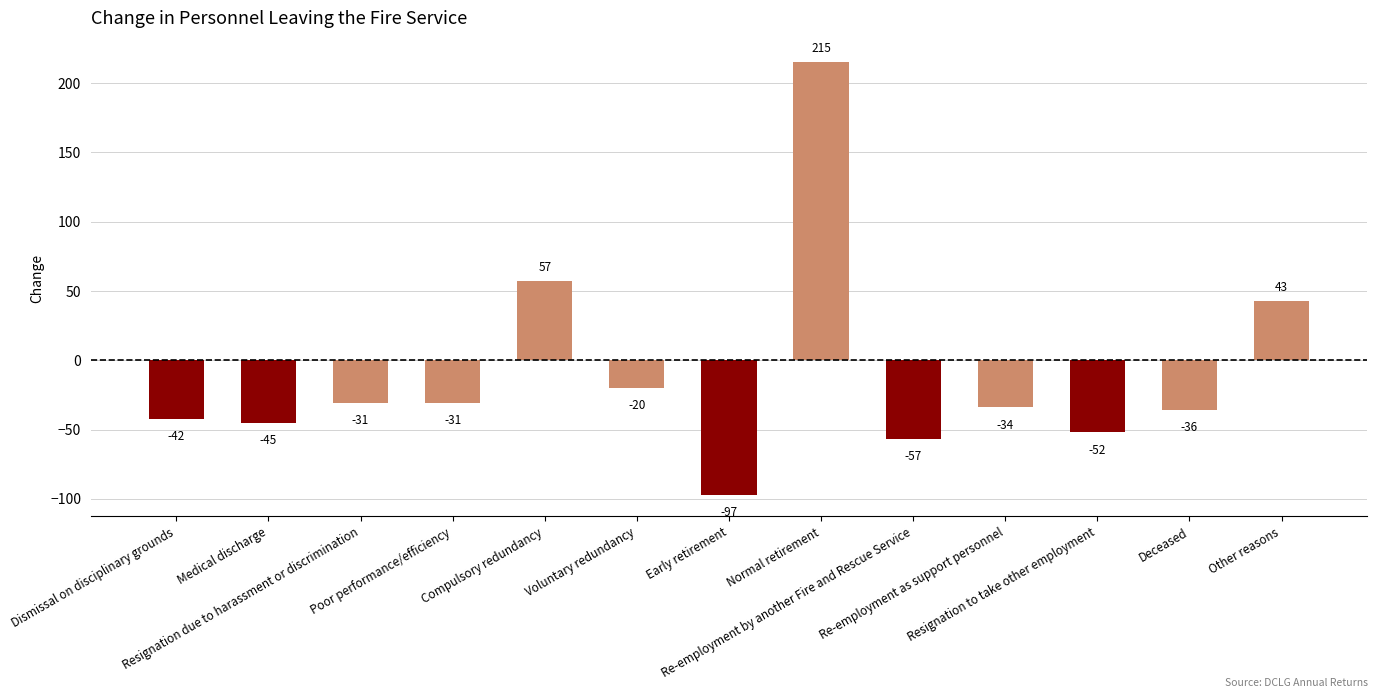

How many values are below zero?

10